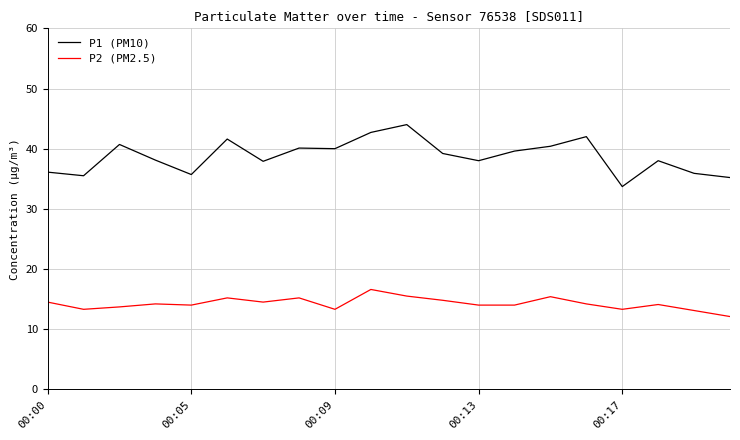

Does the chart have visible grid lines?

Yes